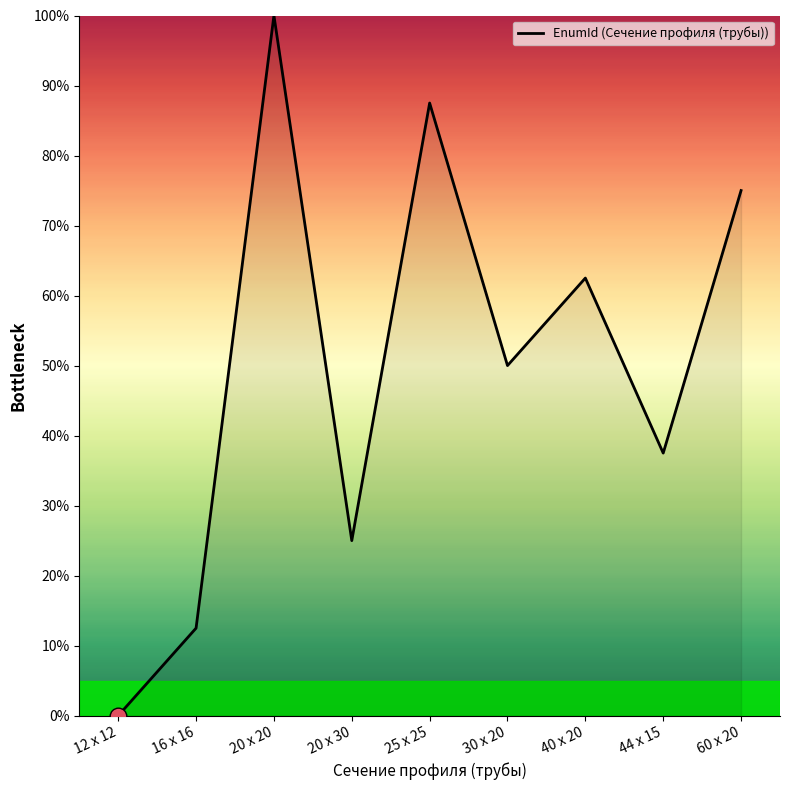

How many lines are shown in the chart?

1